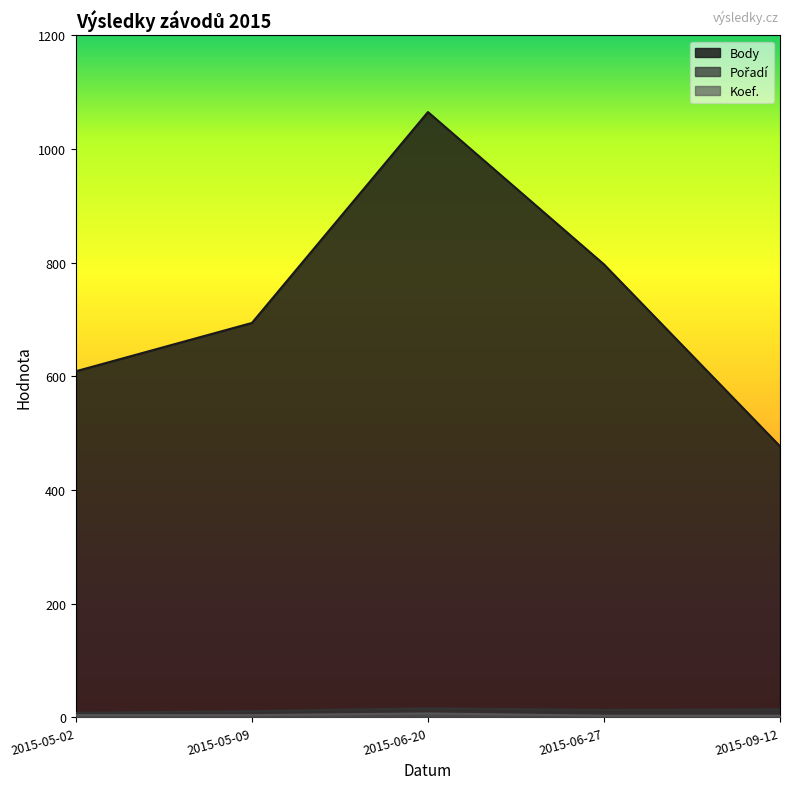

Is it true that Pořadí equals 14 at 2015-09-12?

True